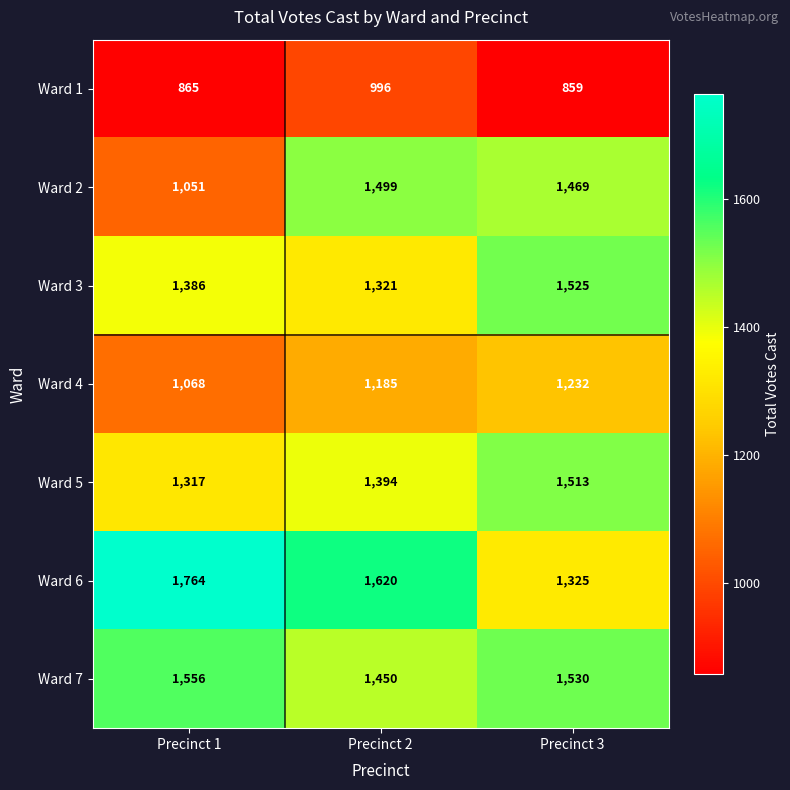

True or false: Ward 6 has a value of 1764 at Precinct 1.

True